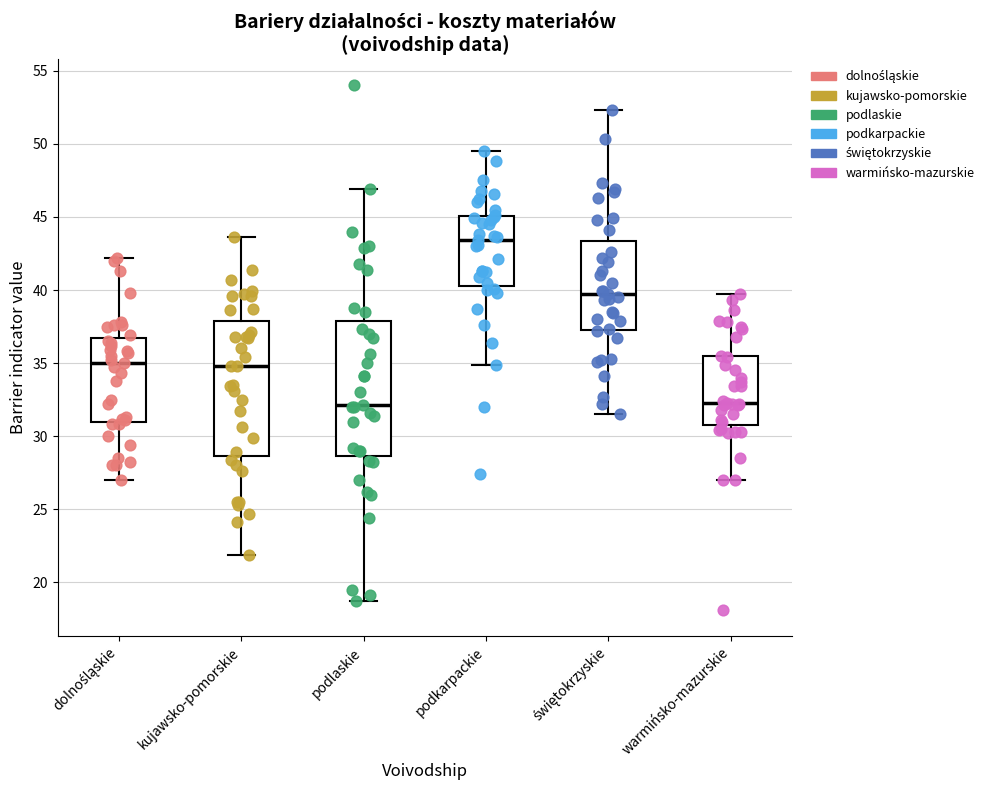

Where does the upper whisker of the box for warmińsko-mazurskie end on the y-axis? The values are not printed on the chart, so give them approximately, as read against the axis.

39.5